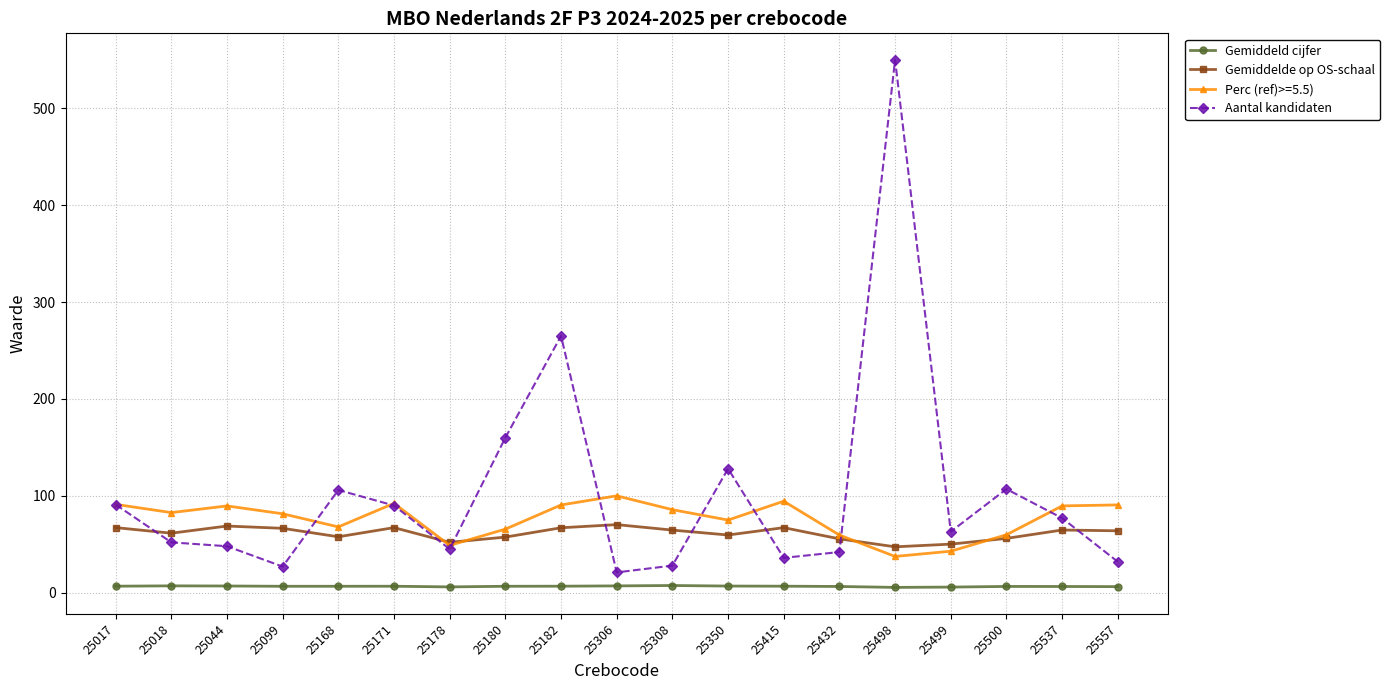

Which series has the widest spread of values?

Aantal kandidaten